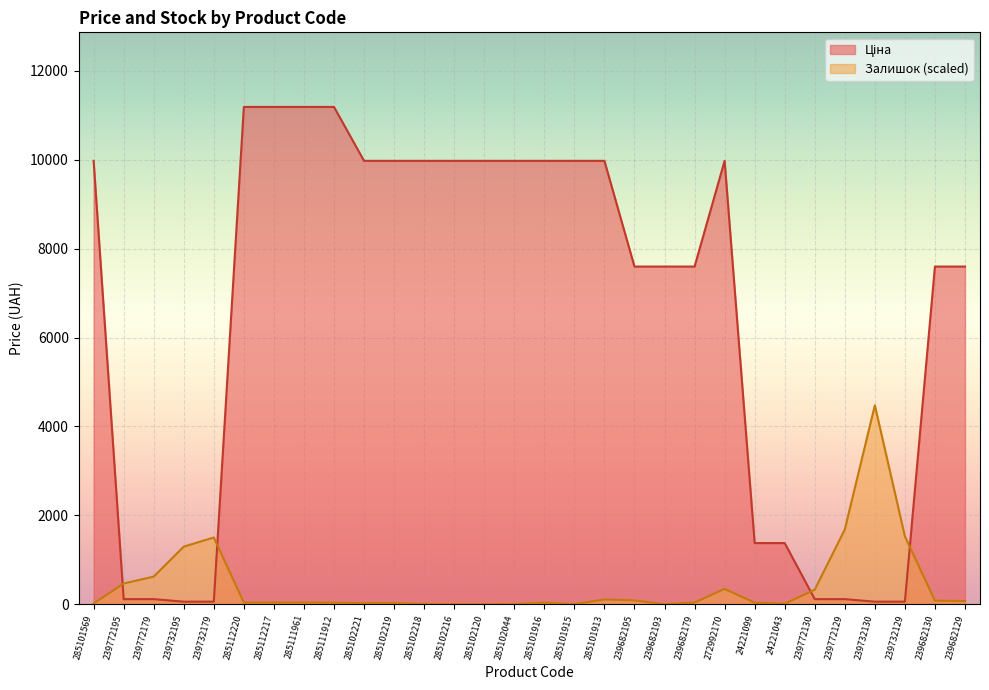

Which series has the widest spread of values?

Ціна